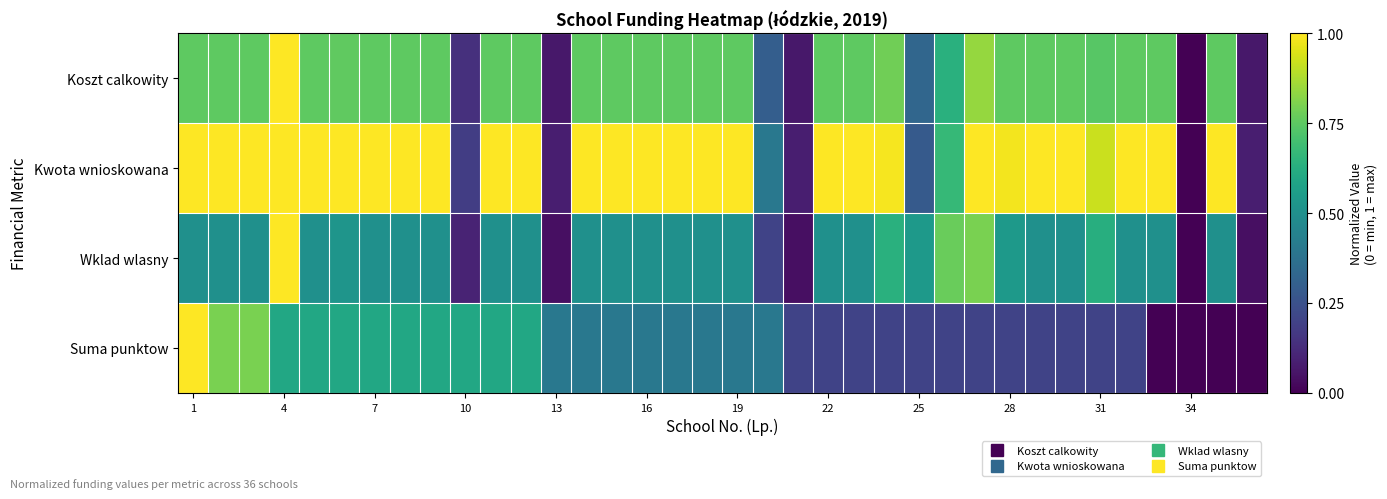

How many data points does each series have?

36